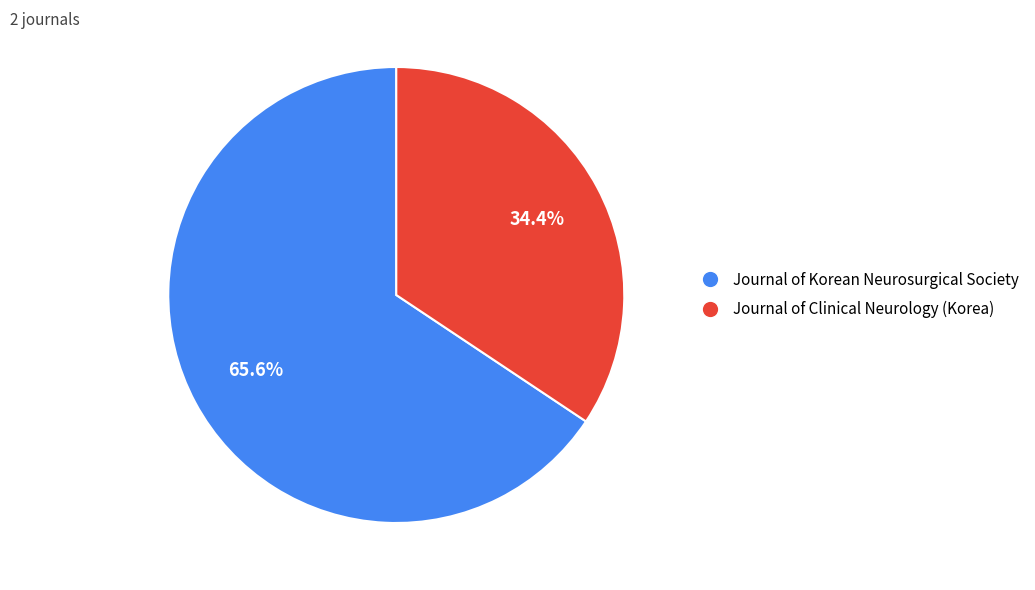

Is Journal of Korean Neurosurgical Society the majority of the pie?

Yes